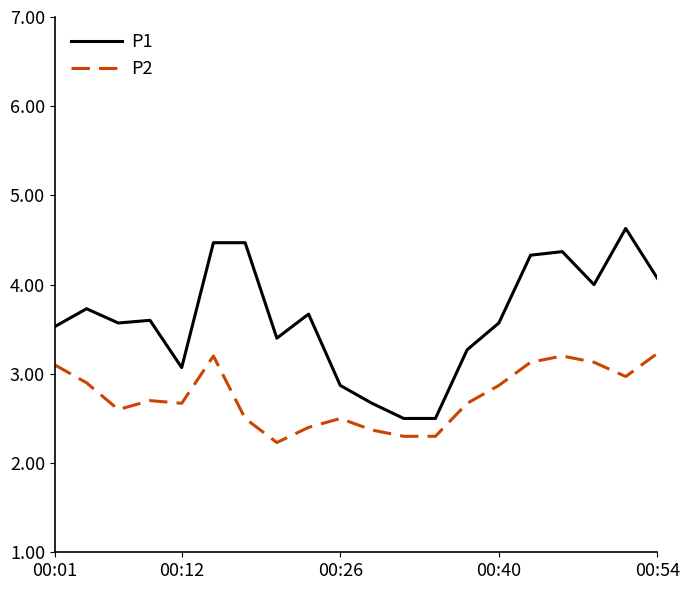

What are all the series names shown in the legend?

P1, P2